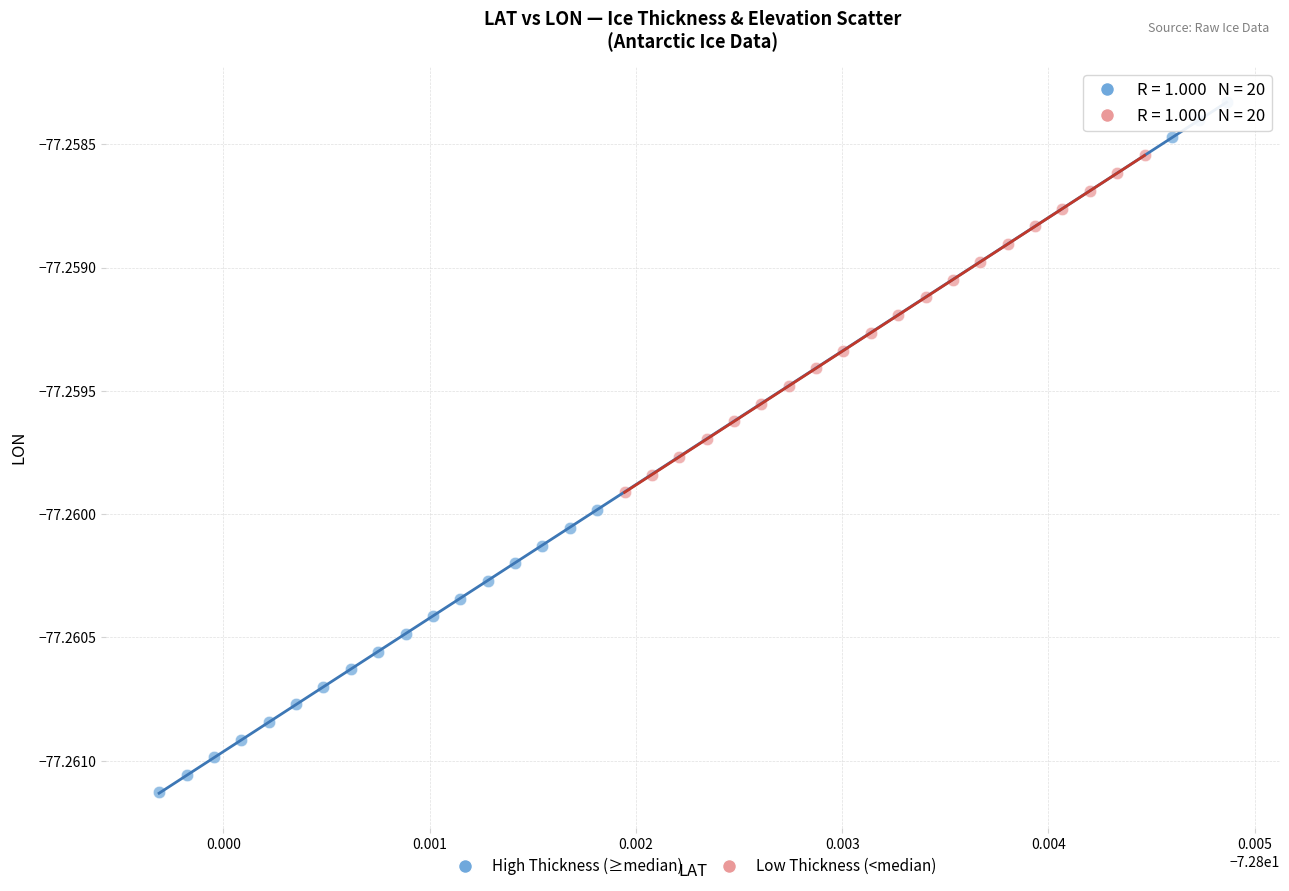

Which series reaches the maximum Y coordinate?

High Thickness (≥median)